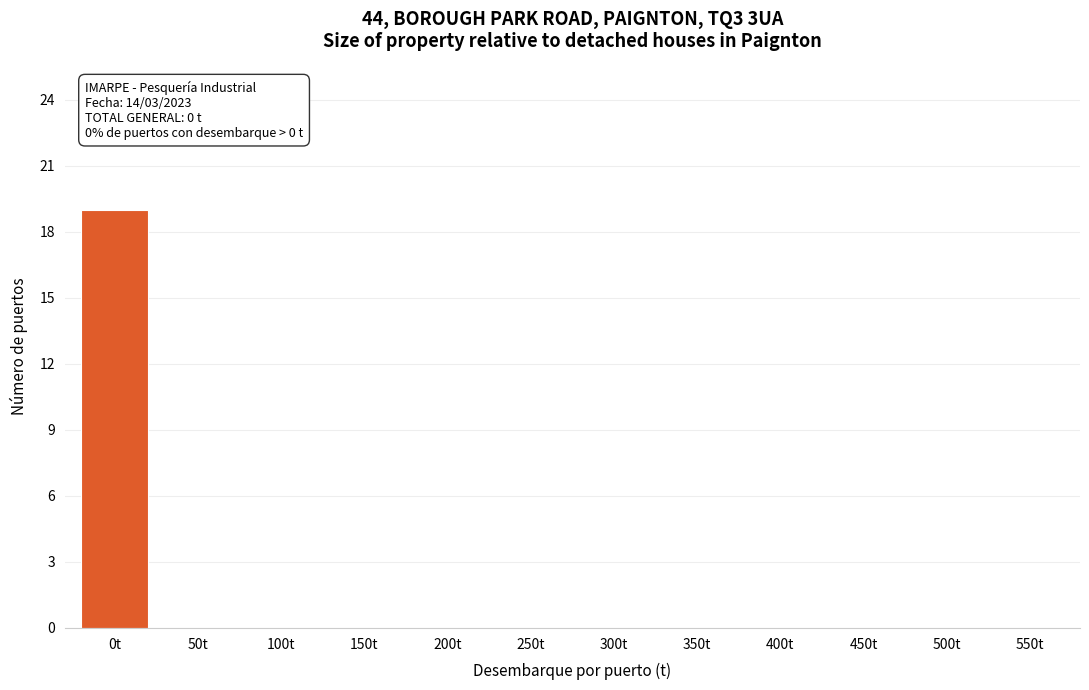

Reading left to right, extract all data points from this chart.

0t=19	50t=0	100t=0	150t=0	200t=0	250t=0	300t=0	350t=0	400t=0	450t=0	500t=0	550t=0